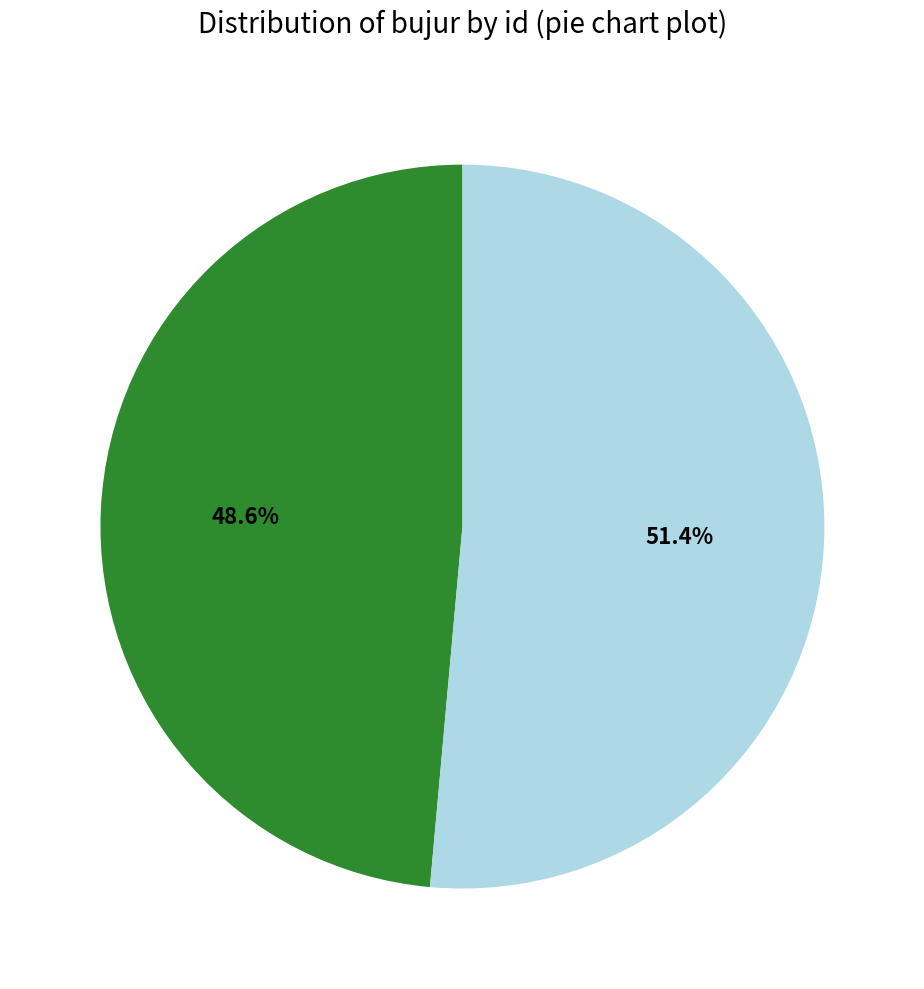

Is there a majority slice in this chart?

Yes